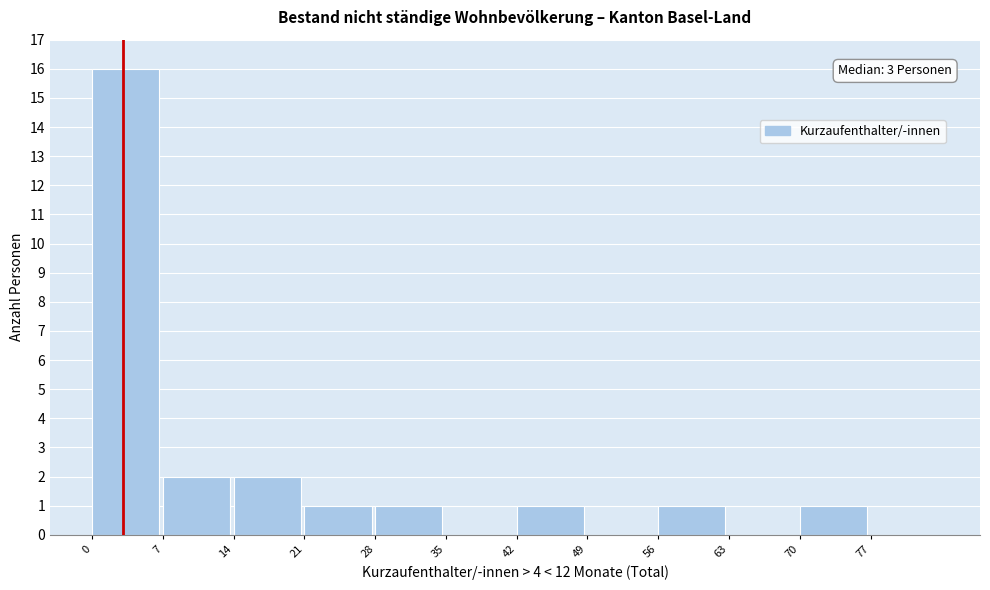

Over which range of the x-axis is the bar tallest?

0 to 7